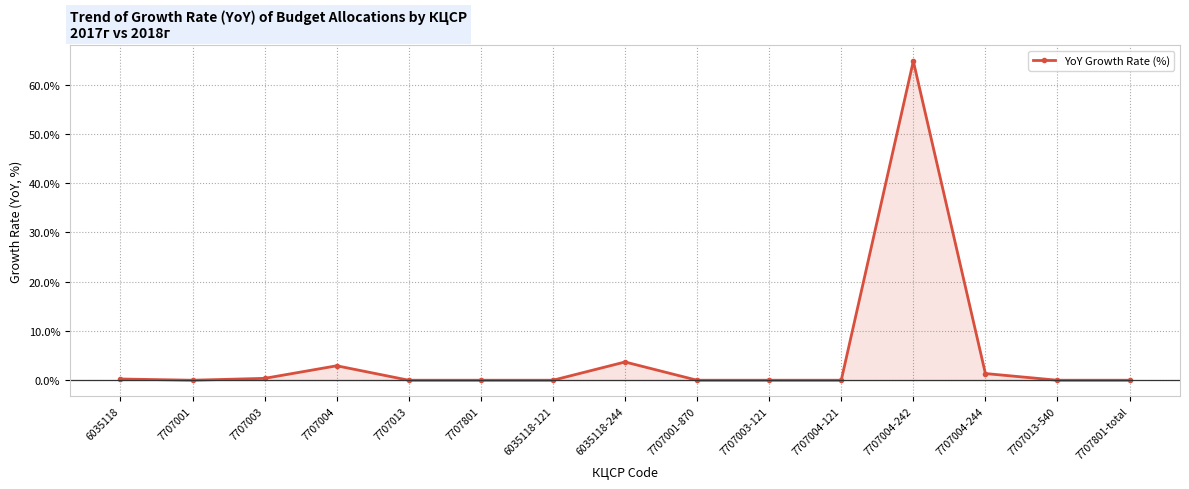

The value at 7707801-total is 26.5. True or false?

False